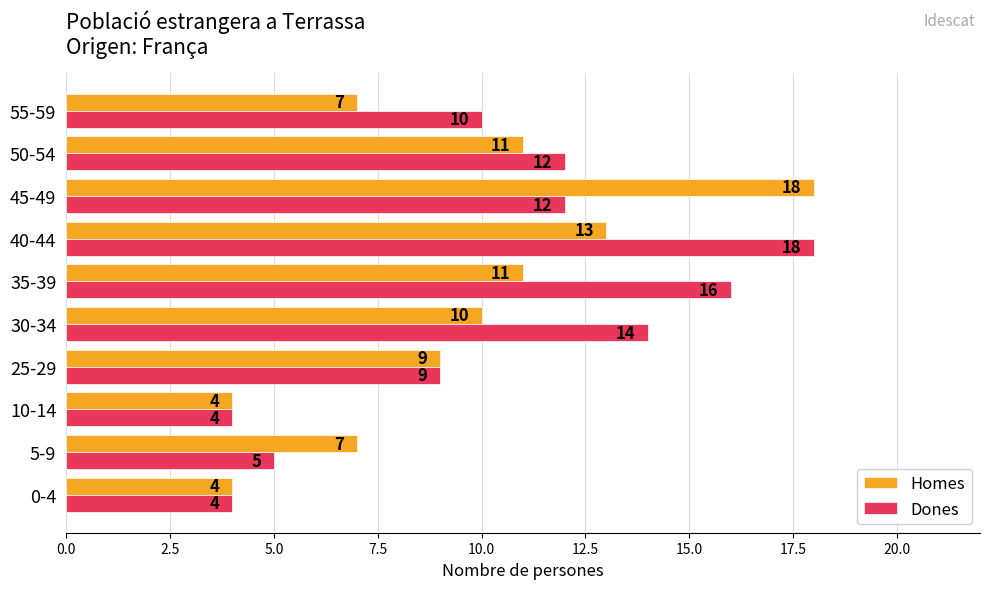

What is the sum of all Homes values?

94